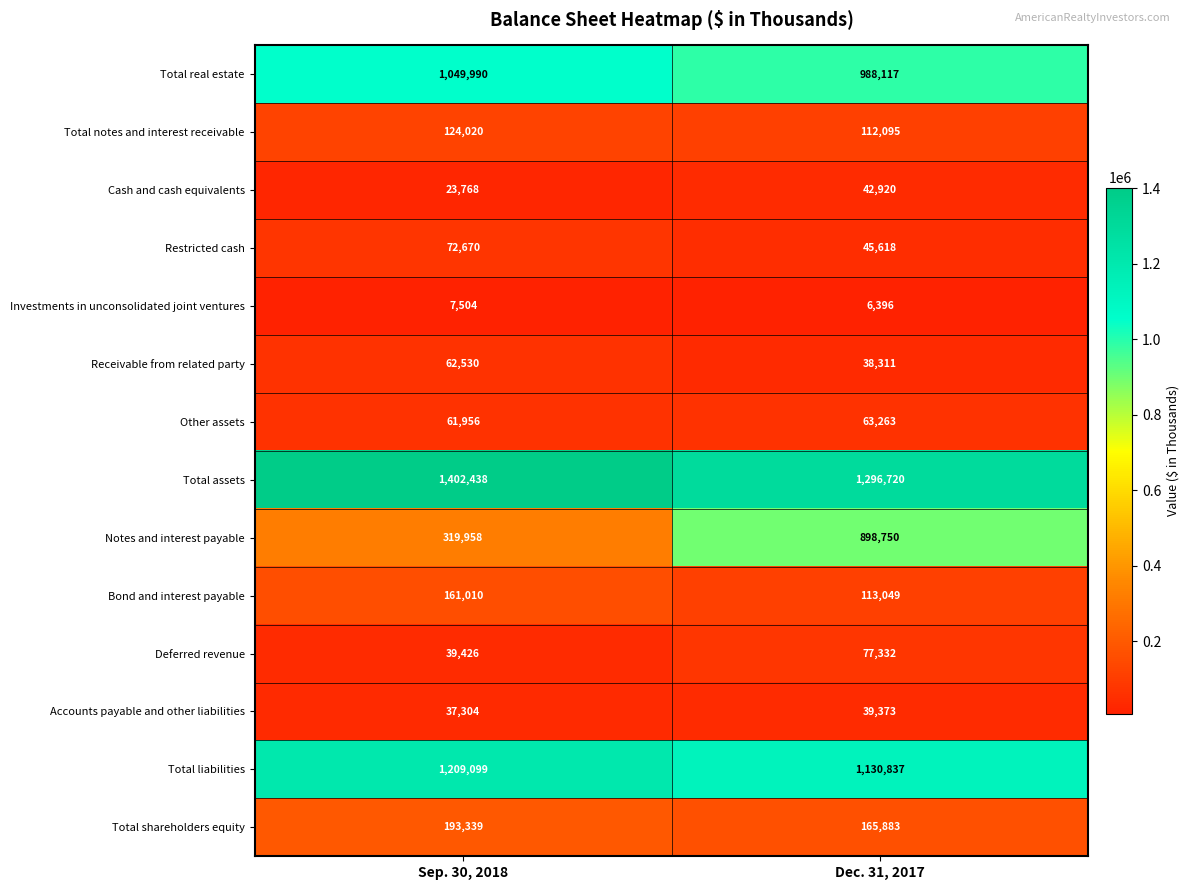

True or false: Notes and interest payable has a value of 898750 at Dec. 31, 2017.

True